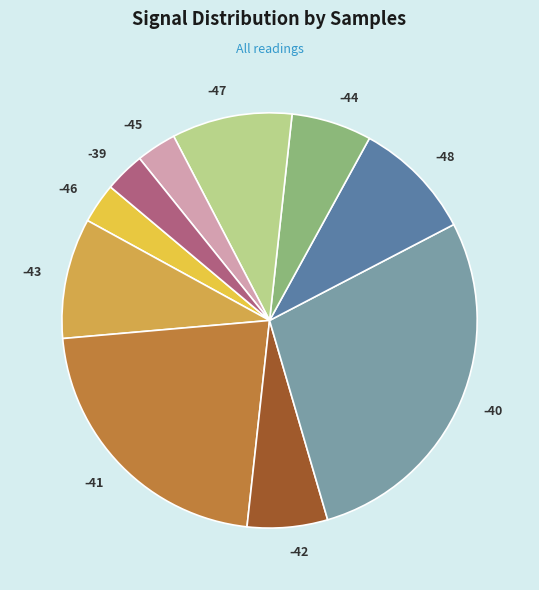

What is the largest slice in the pie chart?

-40